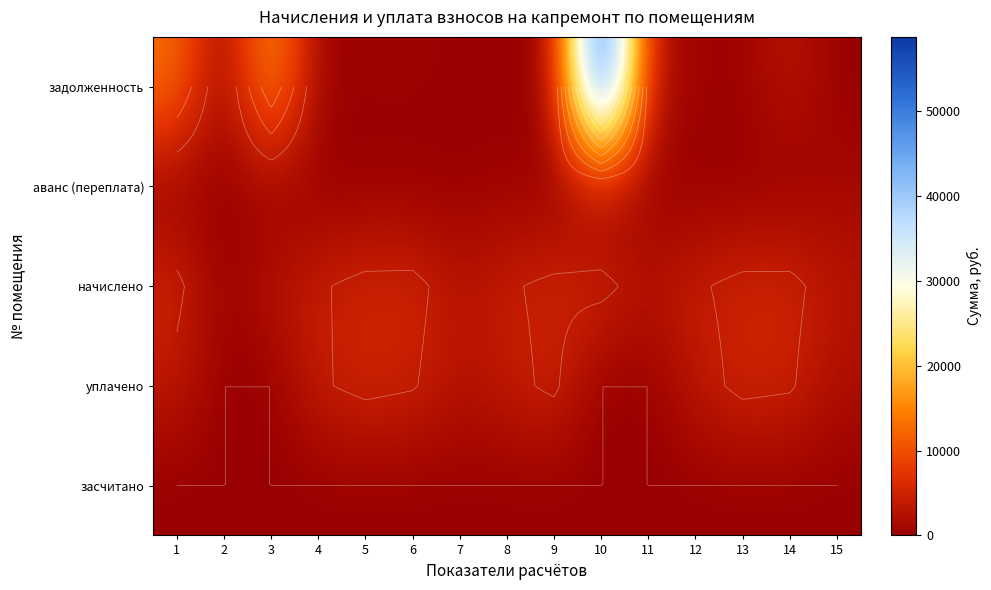

At which category is the sum across all series the highest?

10